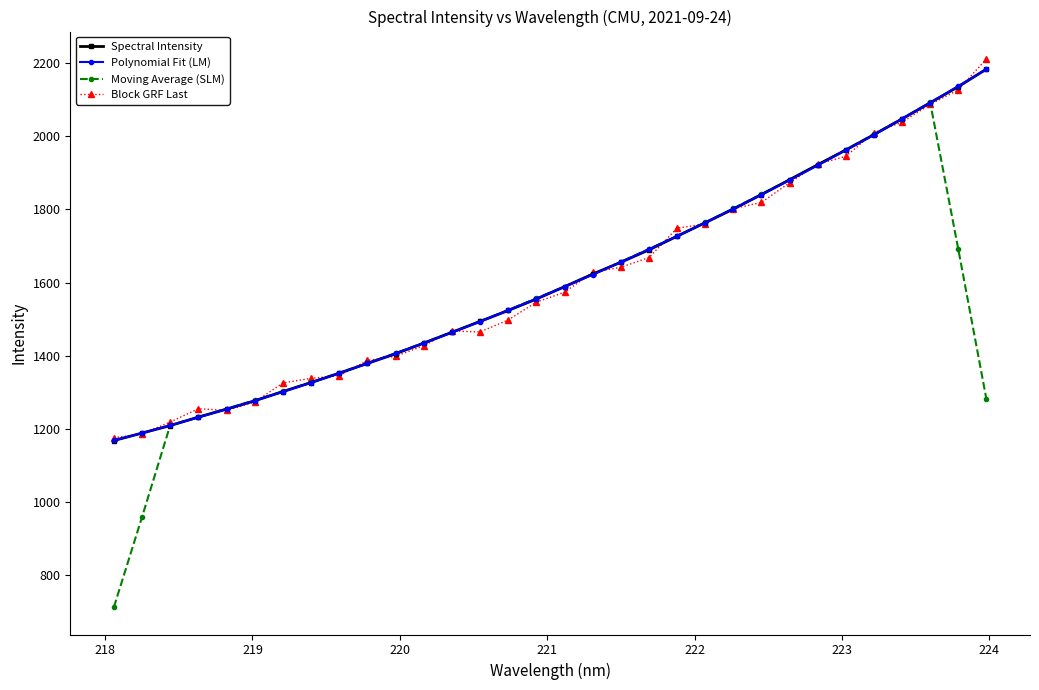

What is the highest value of the Block GRF Last series?

2211.1